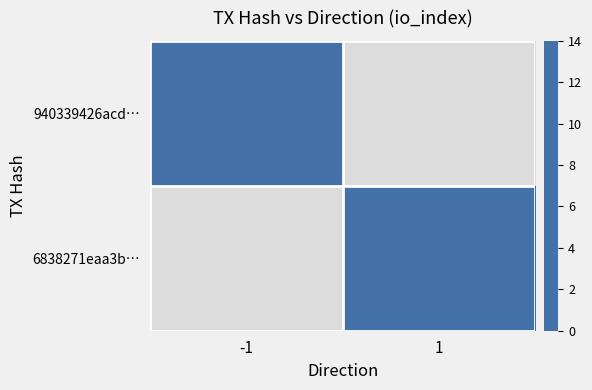

List the labels in order of 940339426acd… value, largest first.

-1, 1